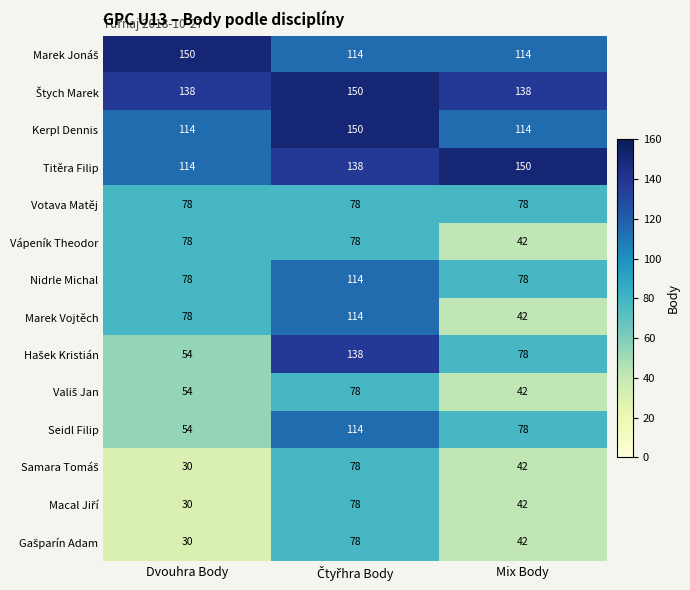

What value does the Nidrle Michal series have at Dvouhra Body, to the nearest 10?

80